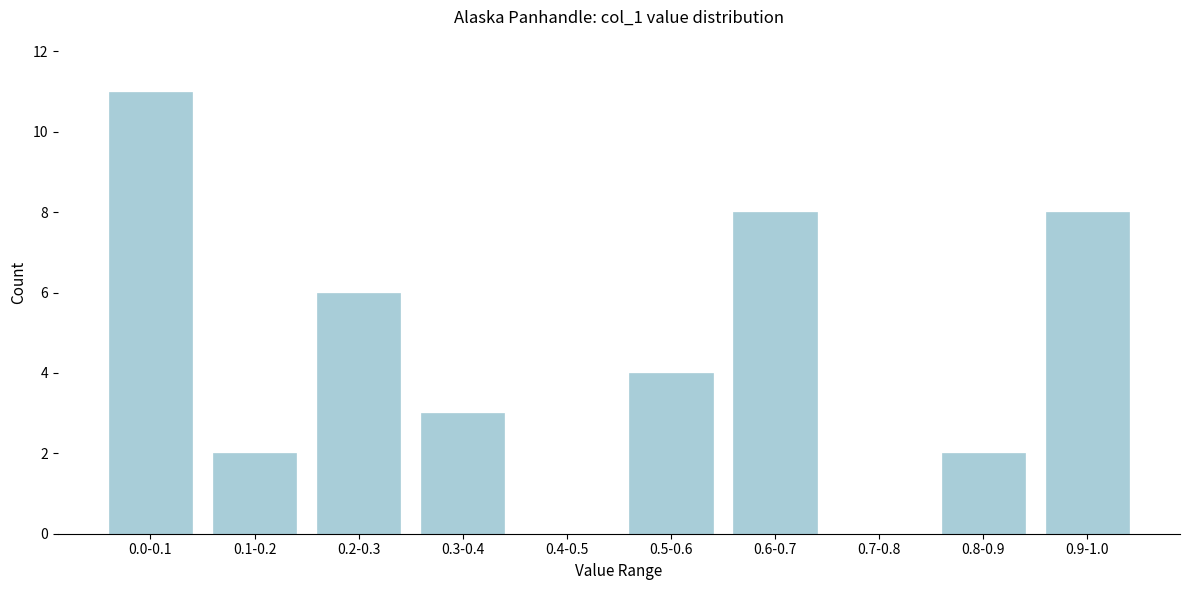

Reading right to left, list all the values displayed in this chart.

0.9-1.0=8	0.8-0.9=2	0.7-0.8=0	0.6-0.7=8	0.5-0.6=4	0.4-0.5=0	0.3-0.4=3	0.2-0.3=6	0.1-0.2=2	0.0-0.1=11